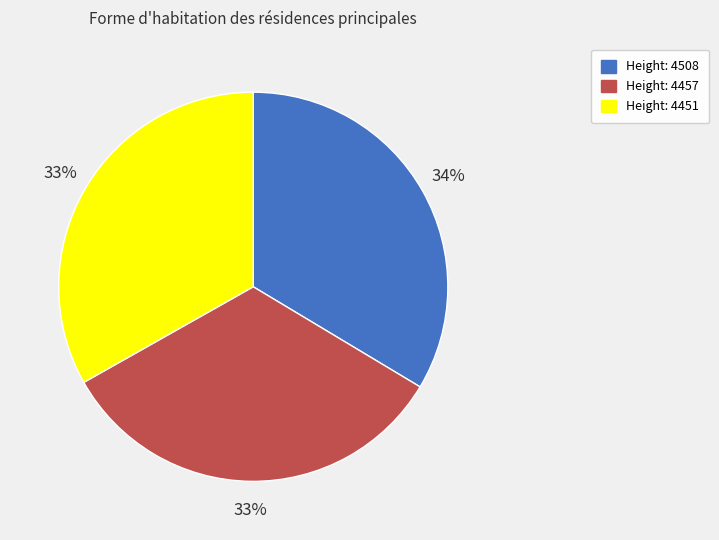

To the nearest percent, what is the average slice percentage?

33%